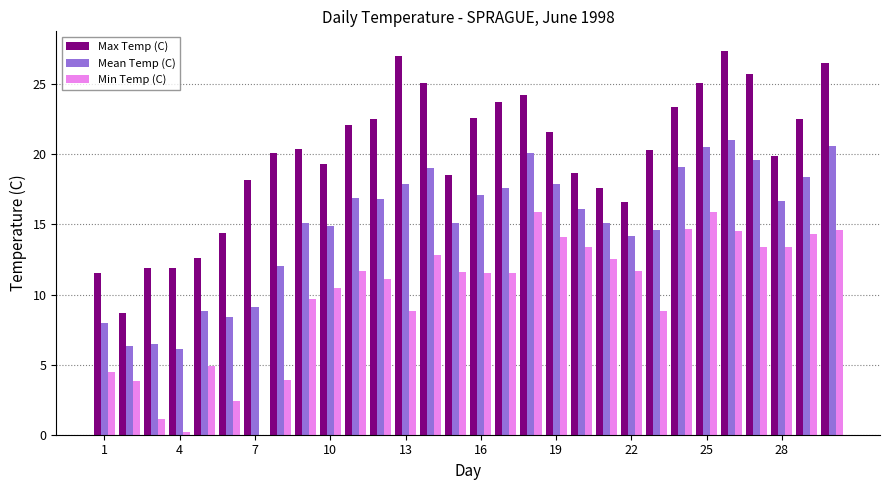

Count the number of categories in the chart.

30